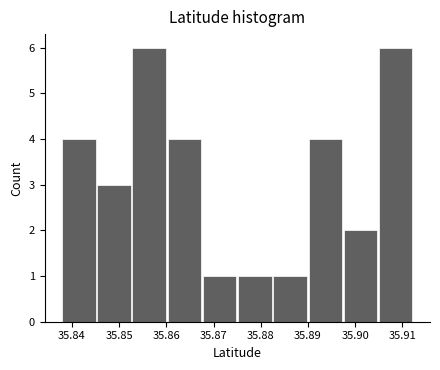

Reading left to right, list every bar in this chart as the range it spans on the x-axis followed by its height. Neither the bar edges nor the heights are printed on the chart, so give them approximately, as read against the axes.

35.838 to 35.845: 4
35.845 to 35.853: 3
35.853 to 35.860: 6
35.860 to 35.868: 4
35.868 to 35.875: 1
35.875 to 35.883: 1
35.883 to 35.890: 1
35.890 to 35.898: 4
35.898 to 35.905: 2
35.905 to 35.913: 6